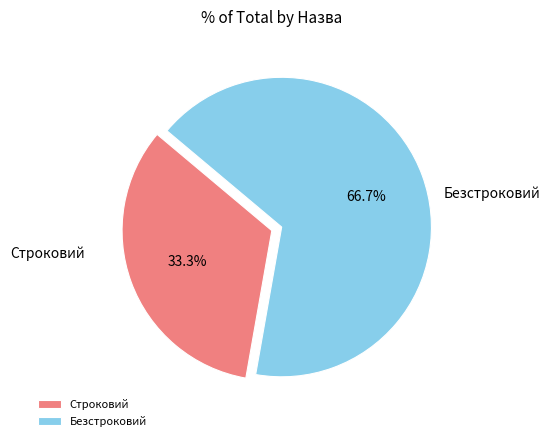

How many segments does this pie chart have?

2